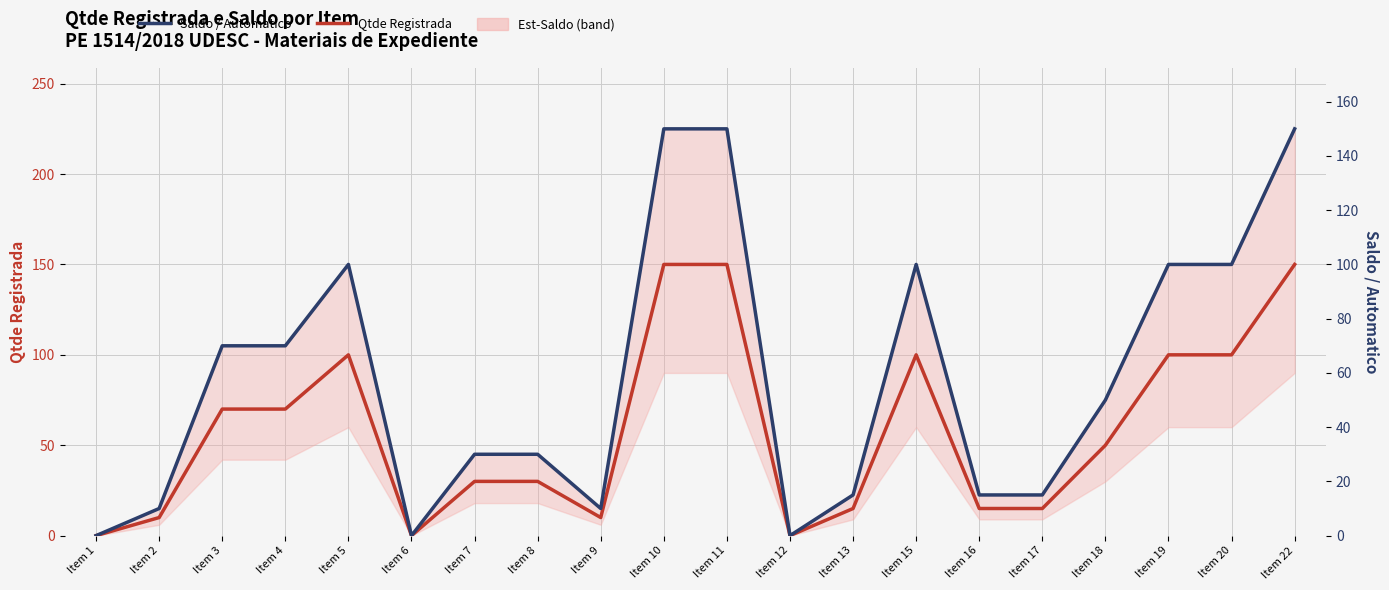

How many lines are shown in the chart?

2